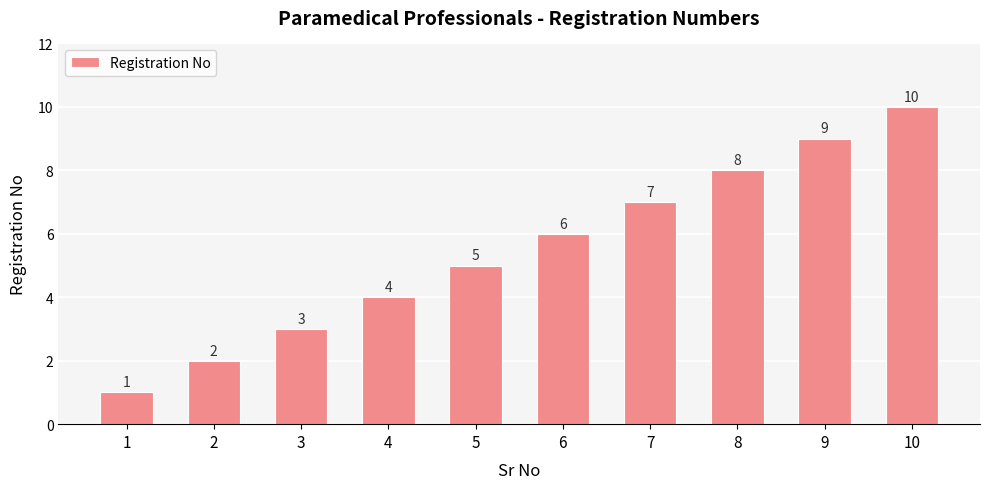

What is the maximum value shown in the chart?

10